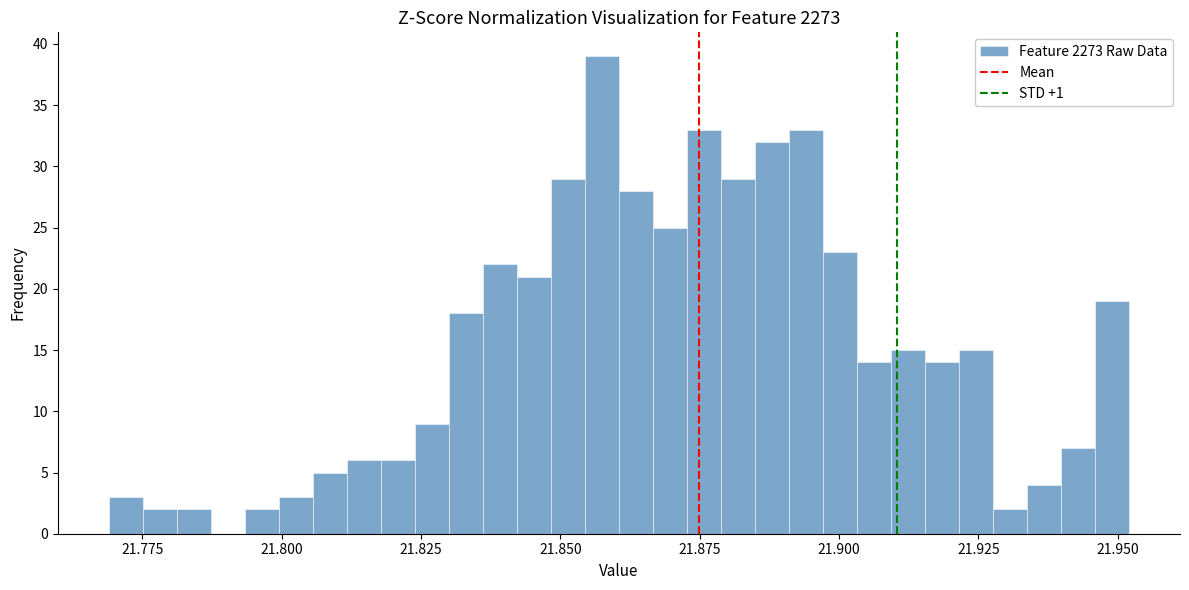

Read against the x-axis, roughly where is the centre of the tallest bar?

21.855